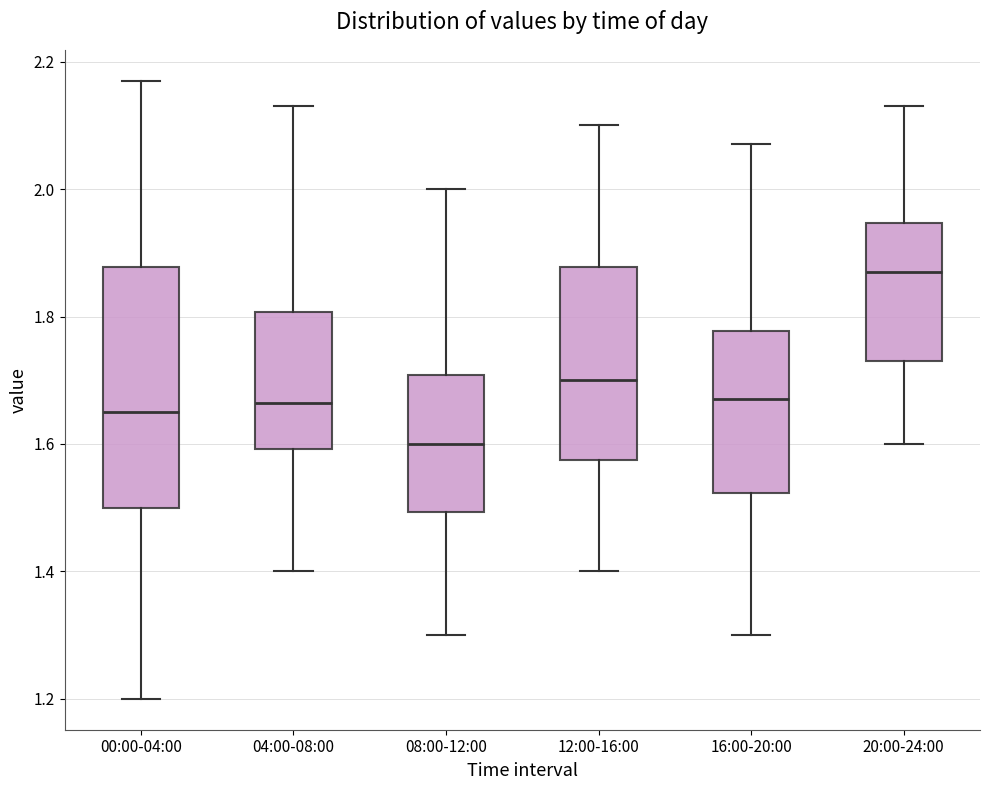

Reading left to right, transcribe this box plot: for each box, give where its median line is, the range the box spans, and where its two whiskers end, as read against the y-axis. The values are not printed on the chart, so give them approximately, as read against the axis.

00:00-04:00: median 1.66, box 1.50 to 1.88, whiskers 1.20 to 2.18
04:00-08:00: median 1.66, box 1.60 to 1.80, whiskers 1.40 to 2.14
08:00-12:00: median 1.60, box 1.50 to 1.70, whiskers 1.30 to 2.00
12:00-16:00: median 1.70, box 1.58 to 1.88, whiskers 1.40 to 2.10
16:00-20:00: median 1.68, box 1.52 to 1.78, whiskers 1.30 to 2.08
20:00-24:00: median 1.88, box 1.74 to 1.94, whiskers 1.60 to 2.14